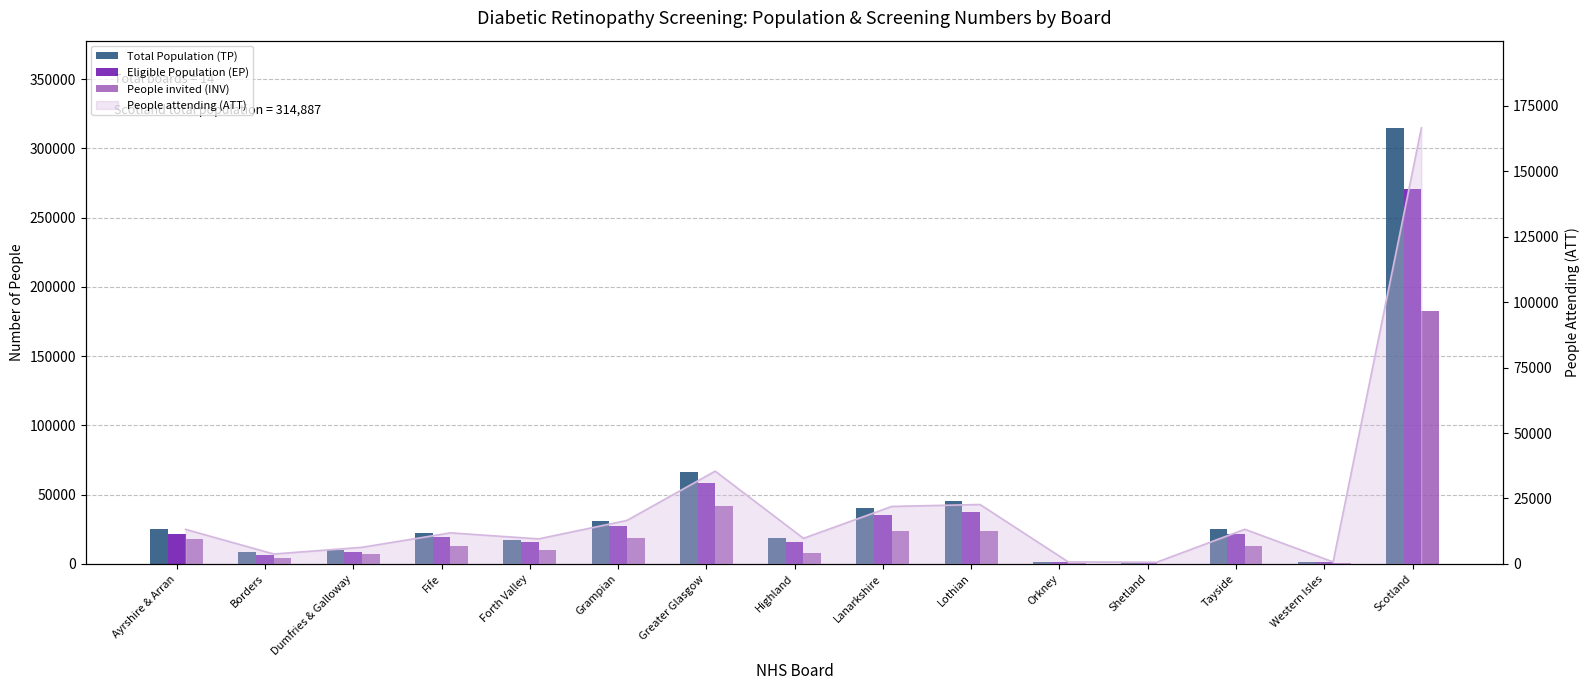

What is the minimum value for People invited (INV)?

3